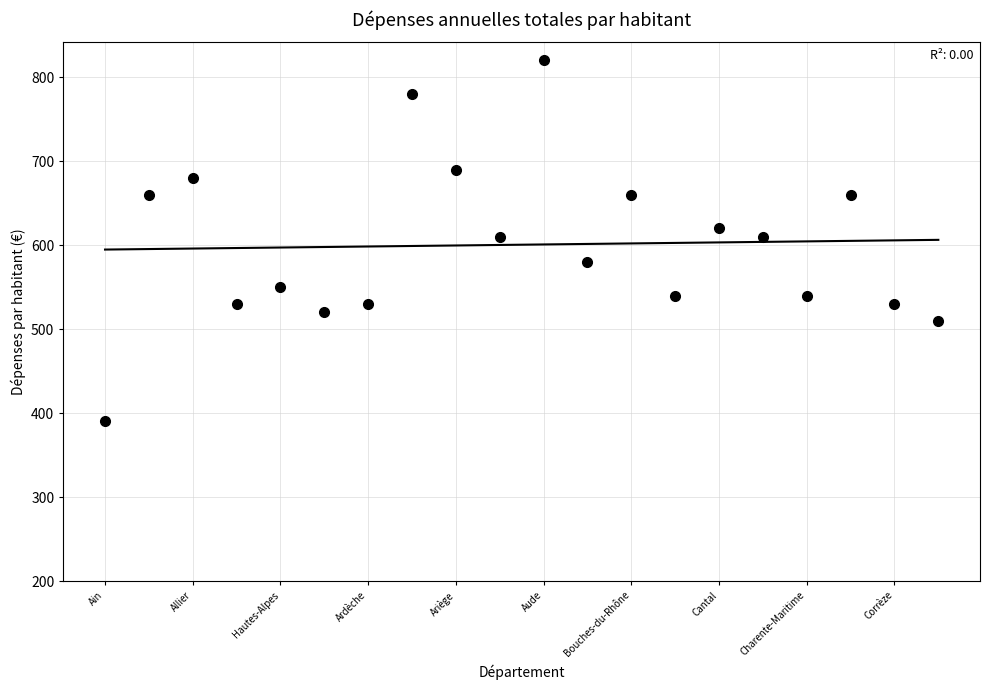

What is the change in value from 17 to 18?

-130